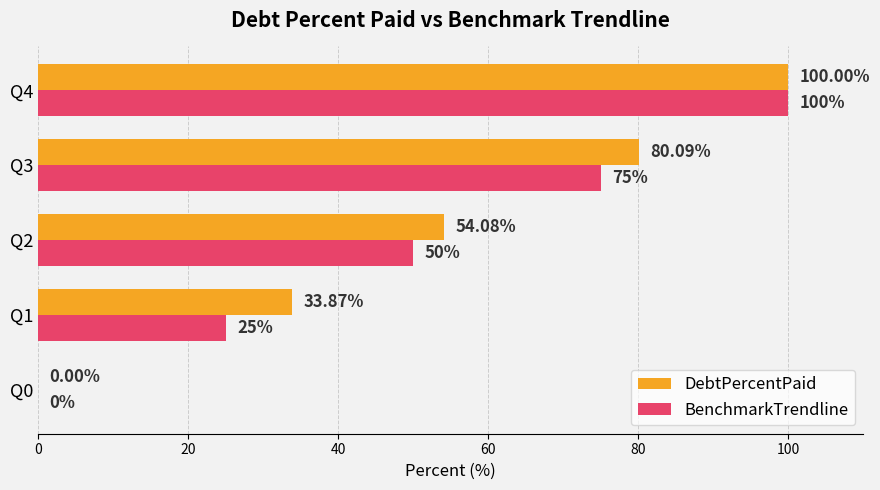

Count the BenchmarkTrendline values in the range 25 to 75.

3